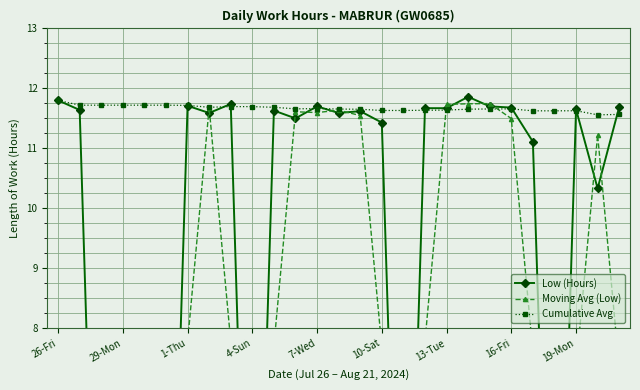

The value of Cumulative Avg at 10-Sat is 11.6. True or false?

True